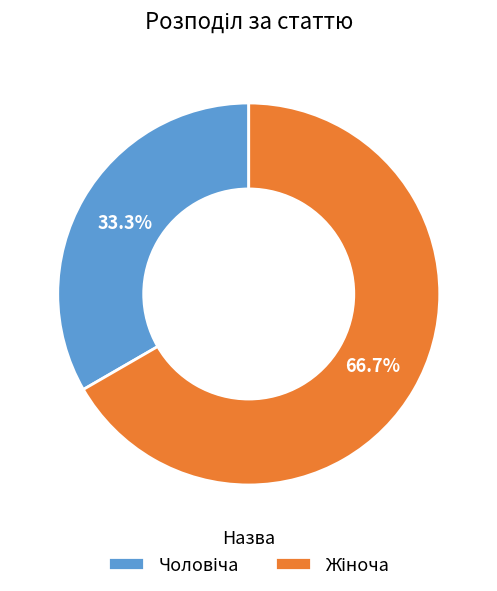

How many segments does this pie chart have?

2